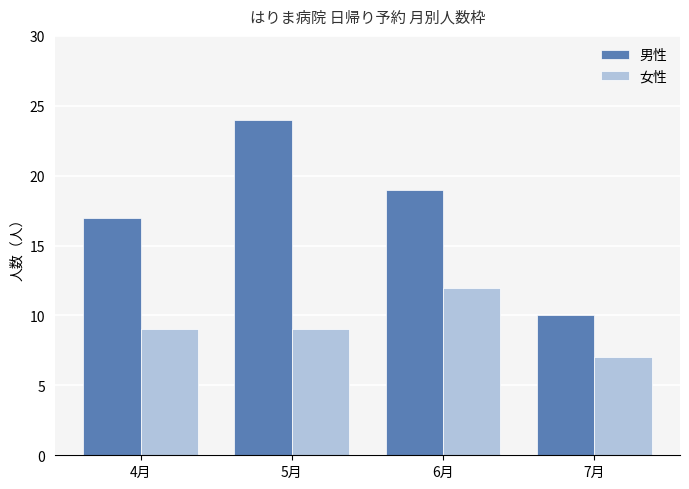

Which category has the lowest value in the 男性 series?

7月